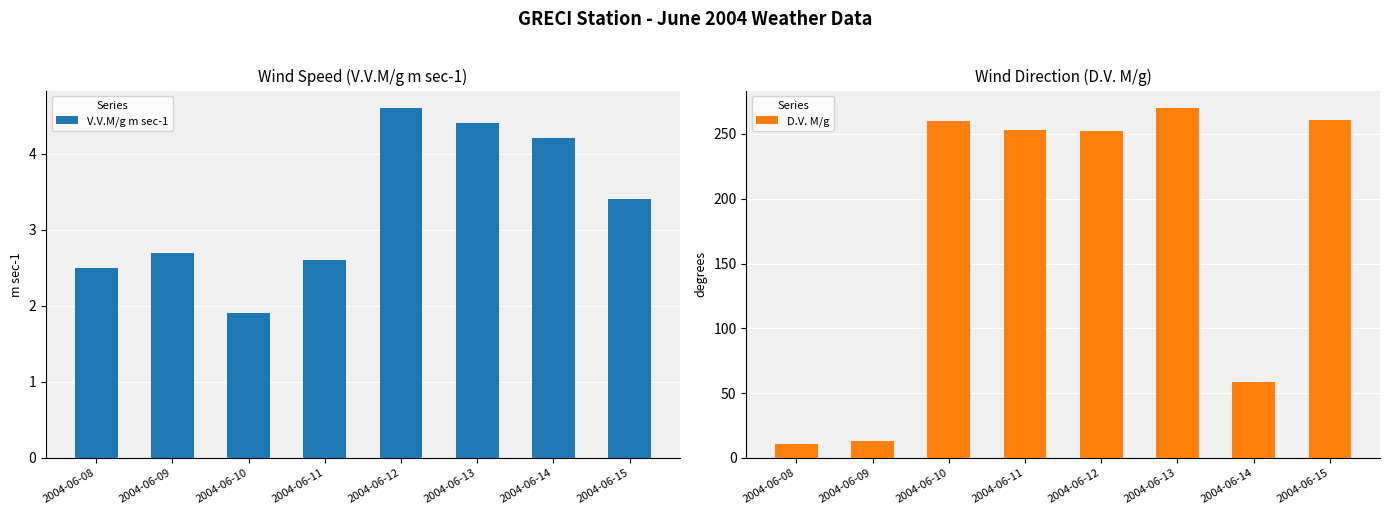

What is the sum of all V.V.M/g m sec-1 values?

26.3